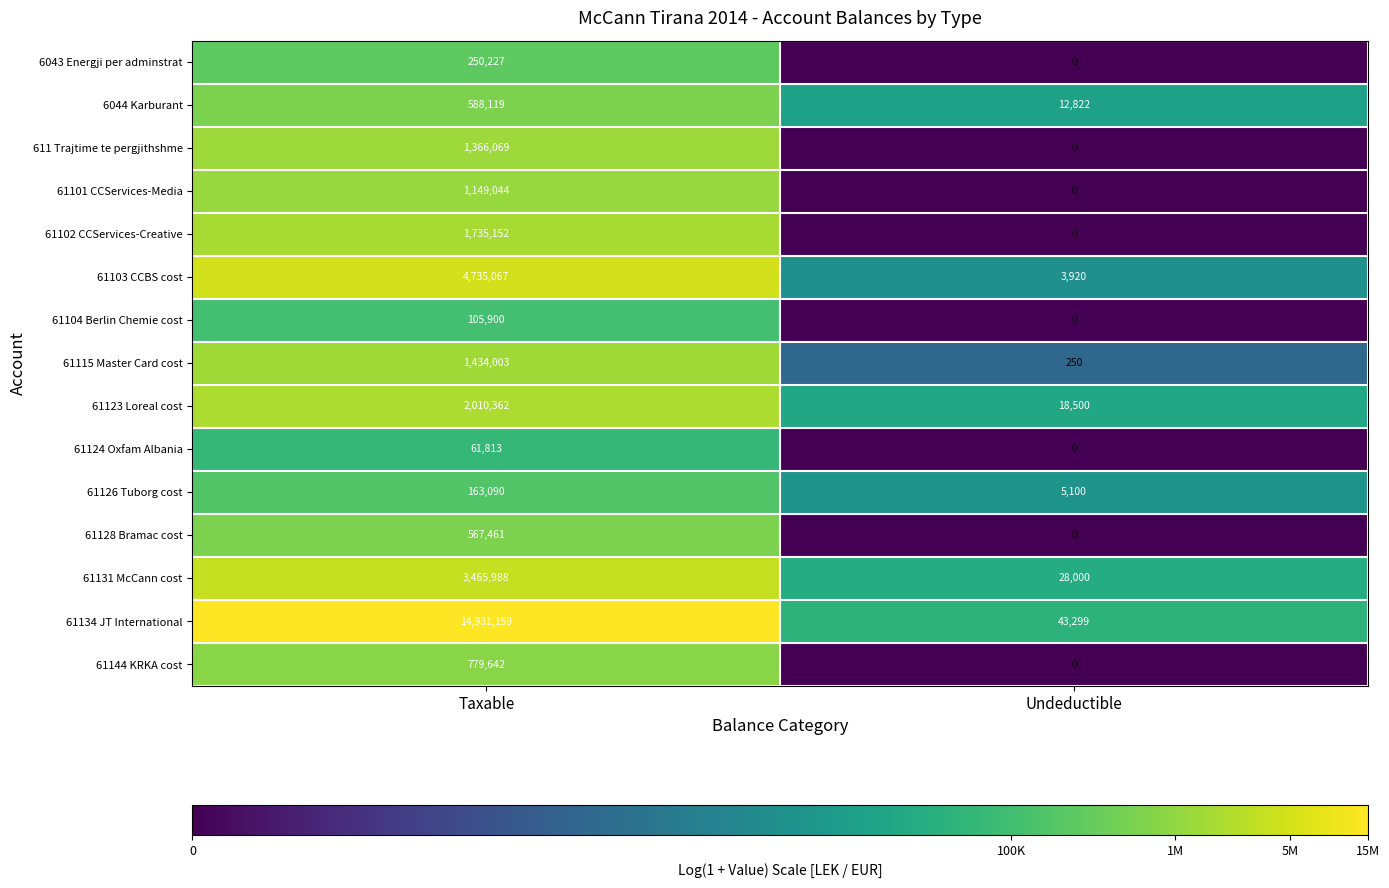

At which label is 6043 Energji per adminstrat closest to 125113?

Undeductible